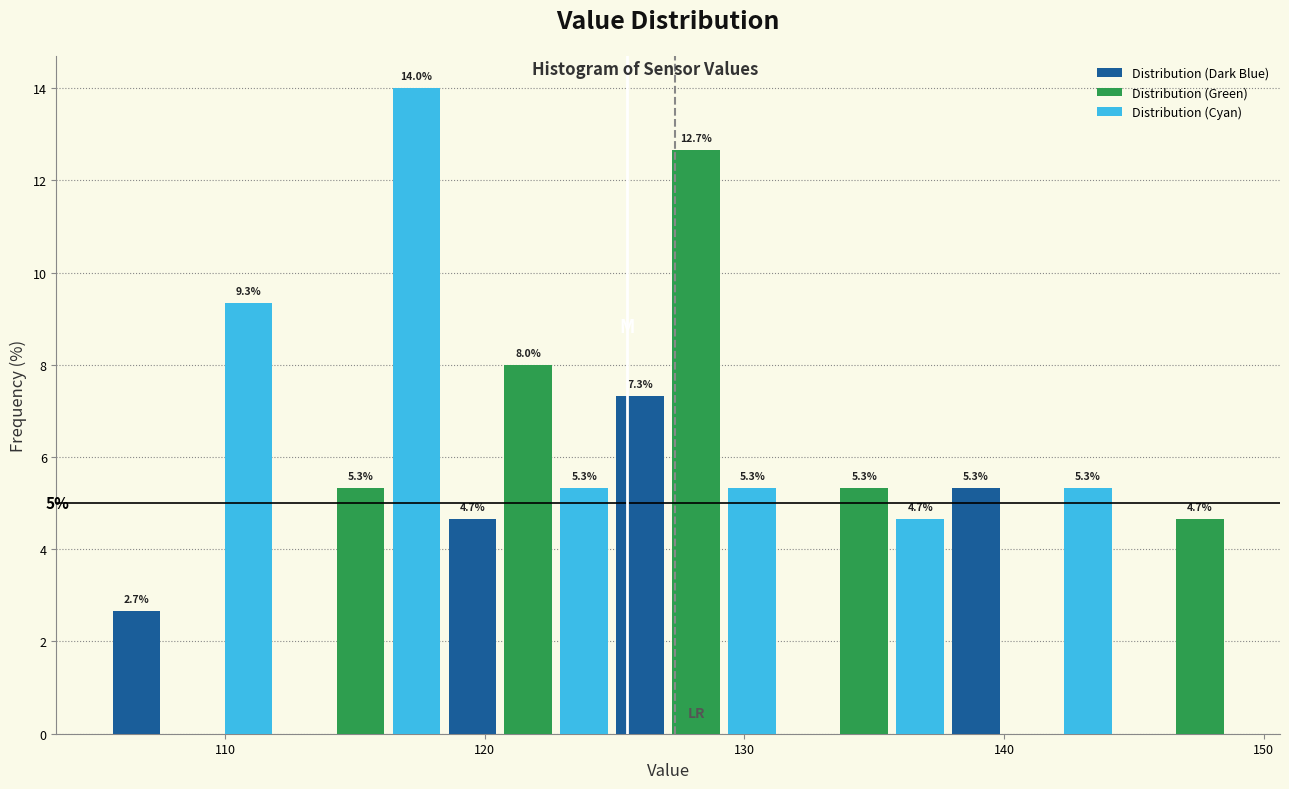

Read against the x-axis, roughly where is the centre of the tallest bar?

117